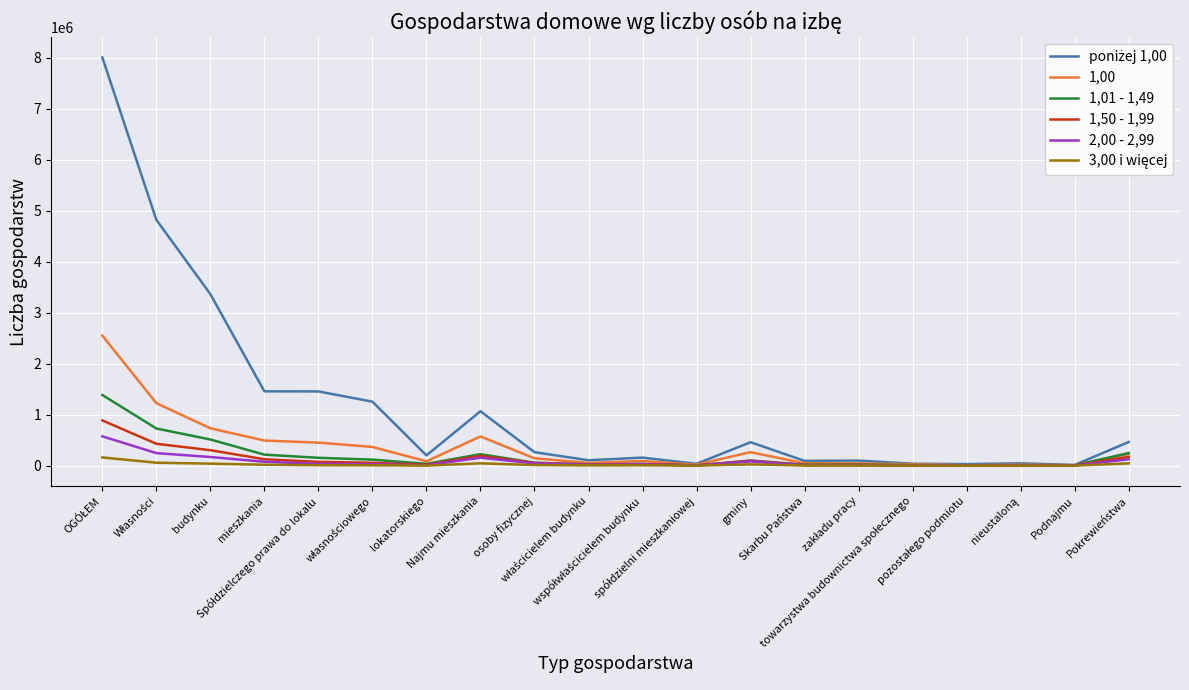

True or false: poniżej 1,00 and 1,01 - 1,49 cross at least once.

False